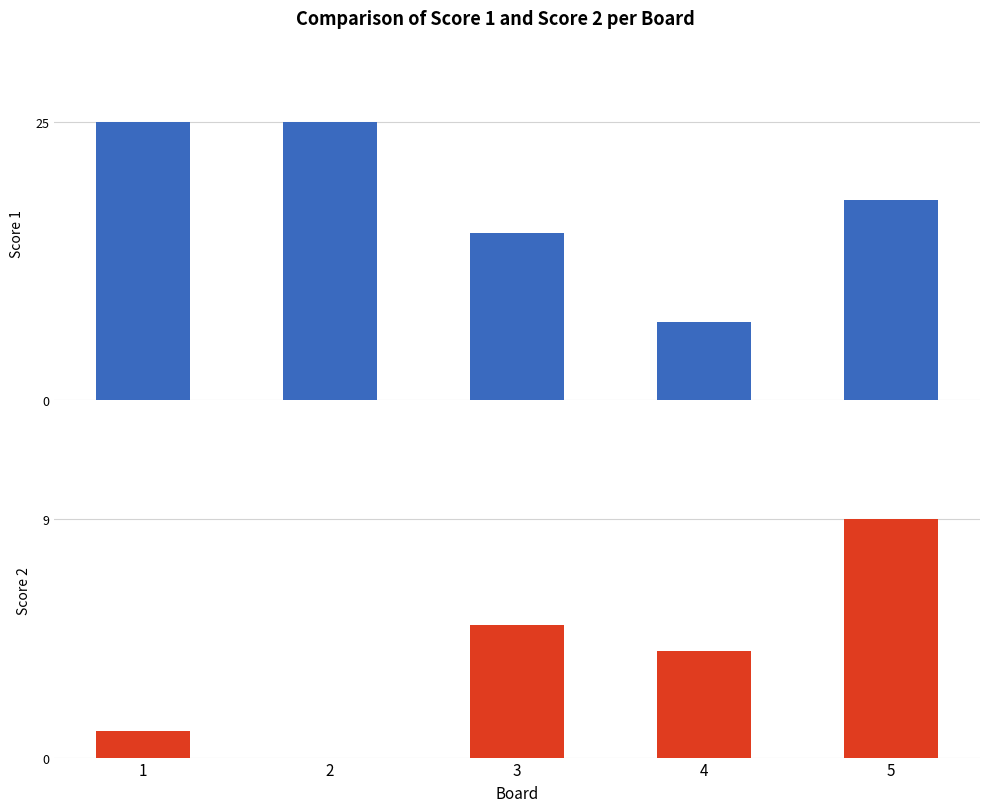

Rank the series by their maximum value, from highest to lowest.

Score 1, Score 2